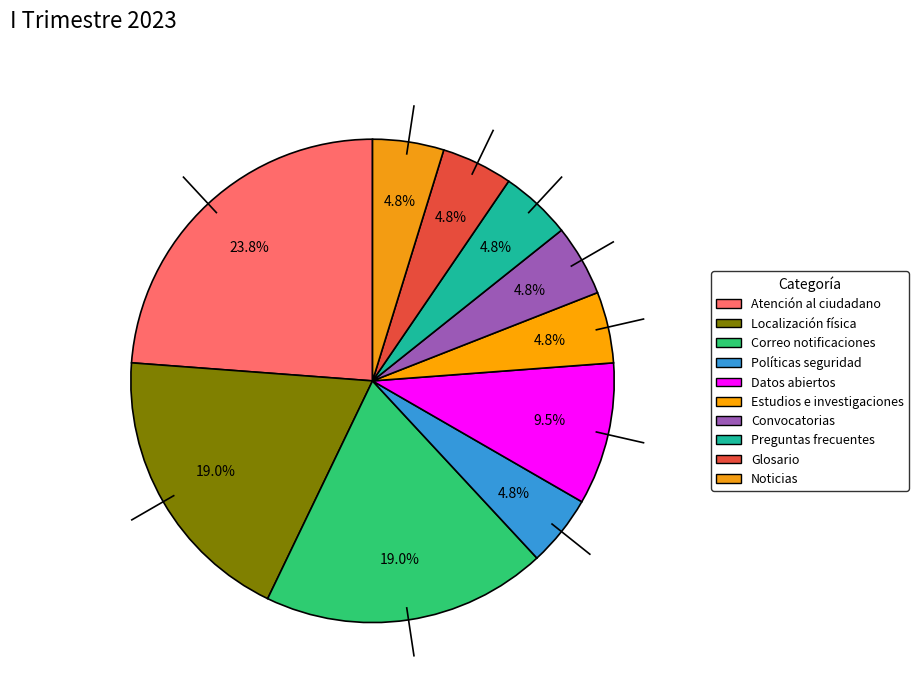

Which slice is the smallest?

Políticas de seguridad de la información